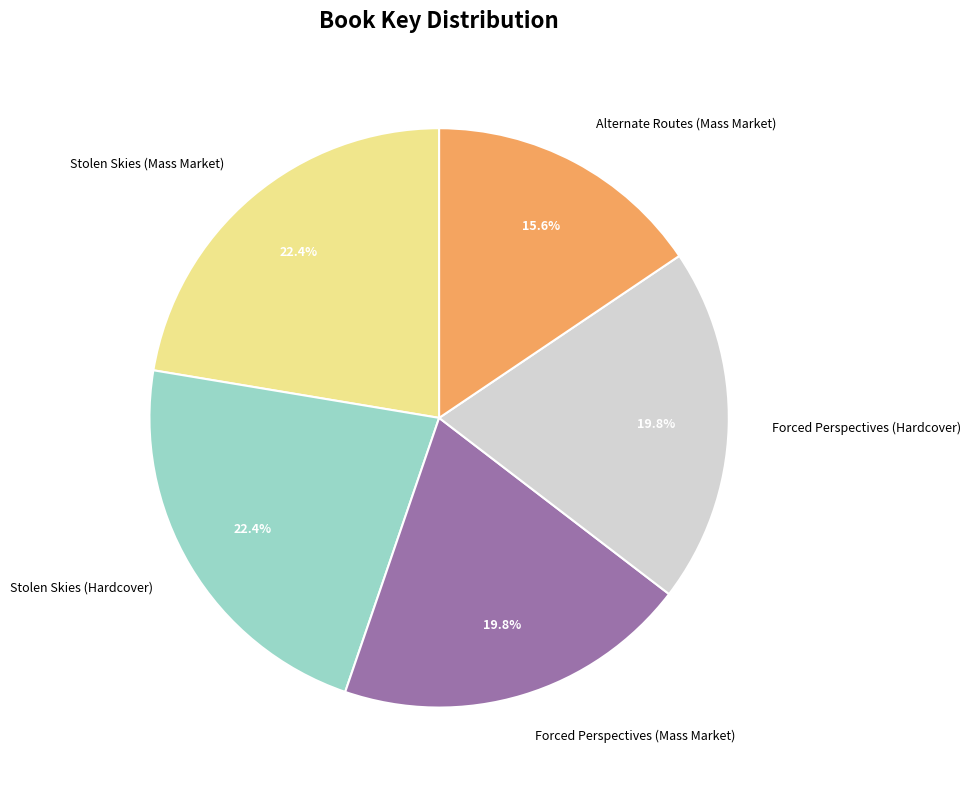

Approximately how many times larger is the value at Forced Perspectives (Hardcover) compared to Forced Perspectives (Mass Market)?

1.0